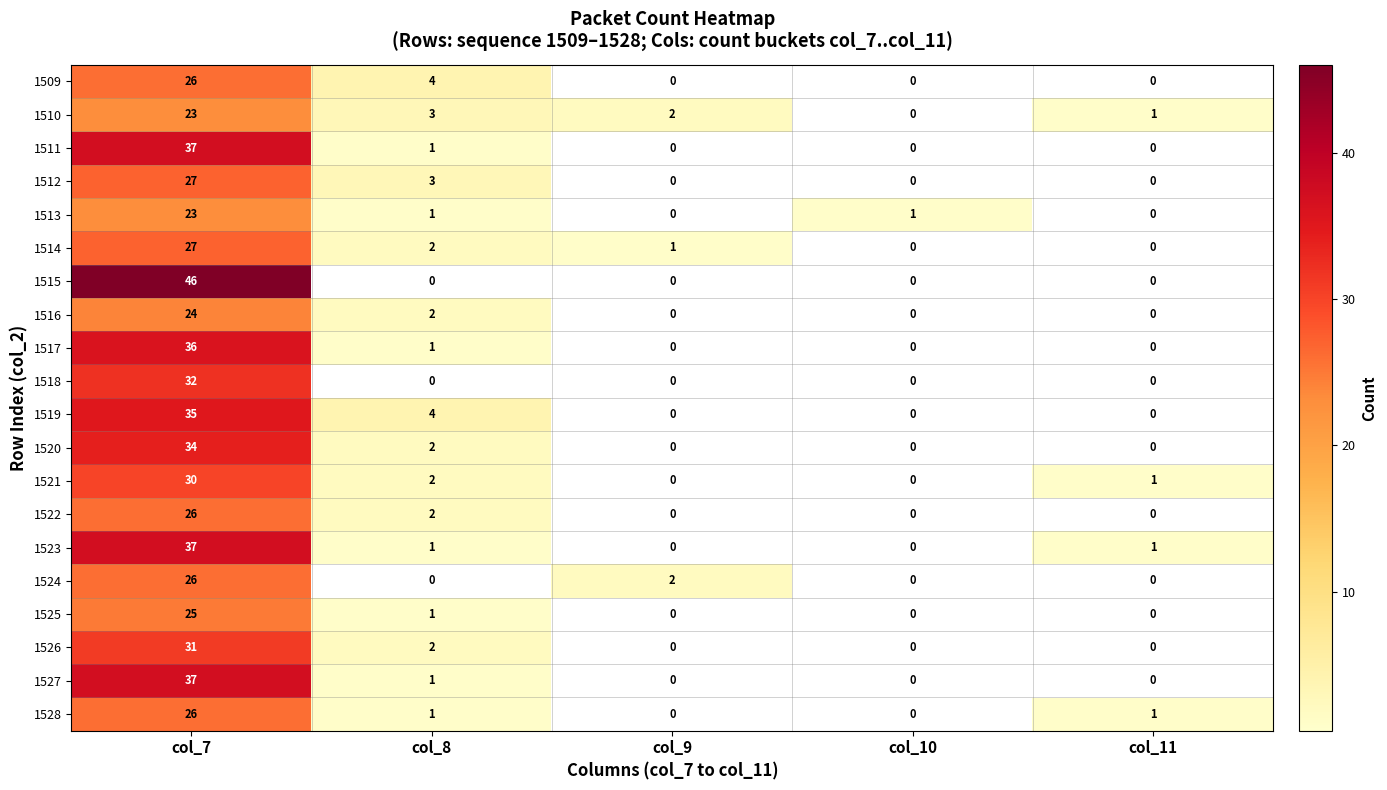

At which category is the sum across all series the highest?

col_7